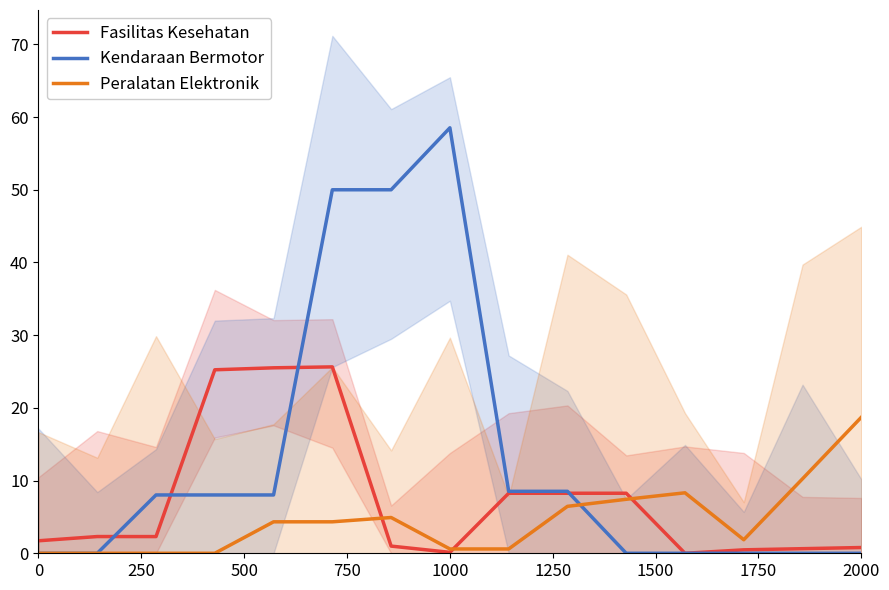

What is the sum of all Kendaraan Bermotor values?

199.6